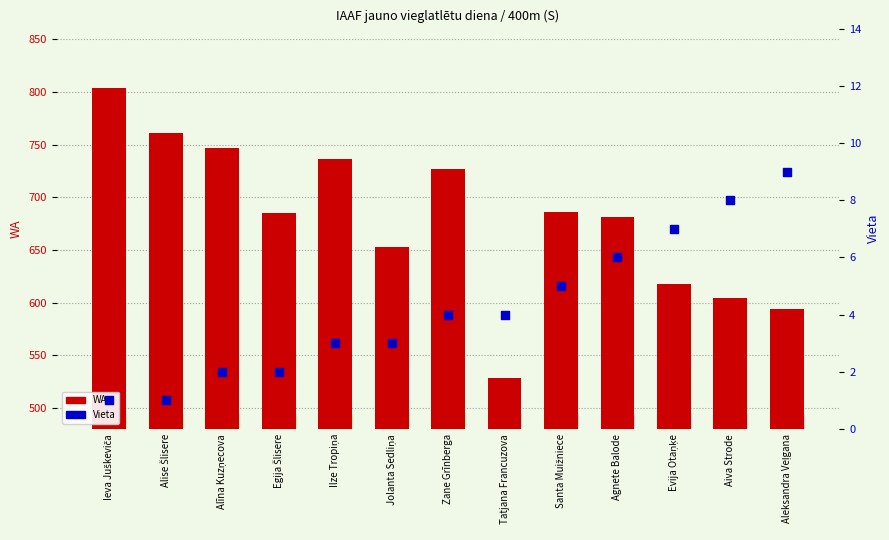

Is the value of Vieta at Santa Muižniece greater than the value of WA at Evija Otaņķe?

No